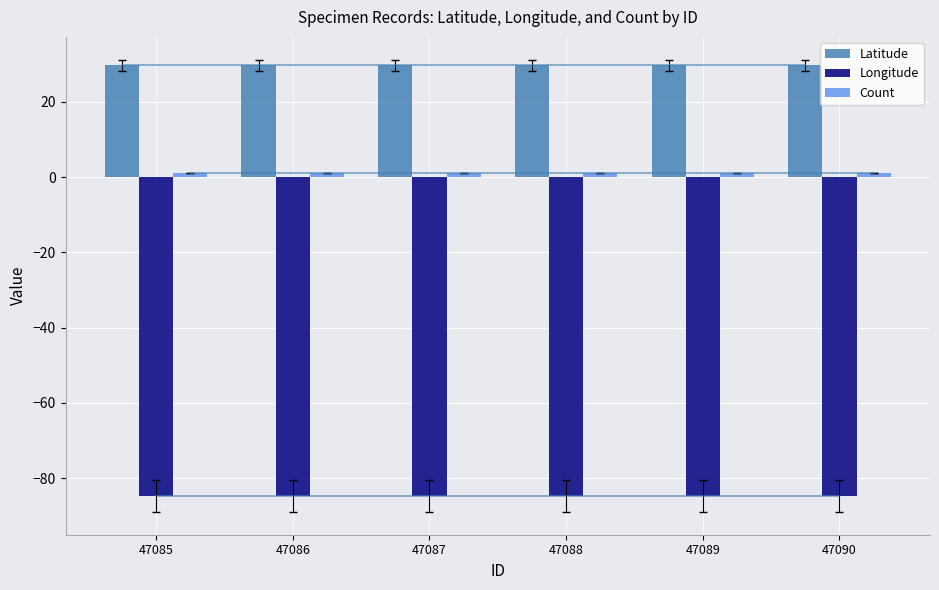

What is the sum of all Longitude values?

-508.5